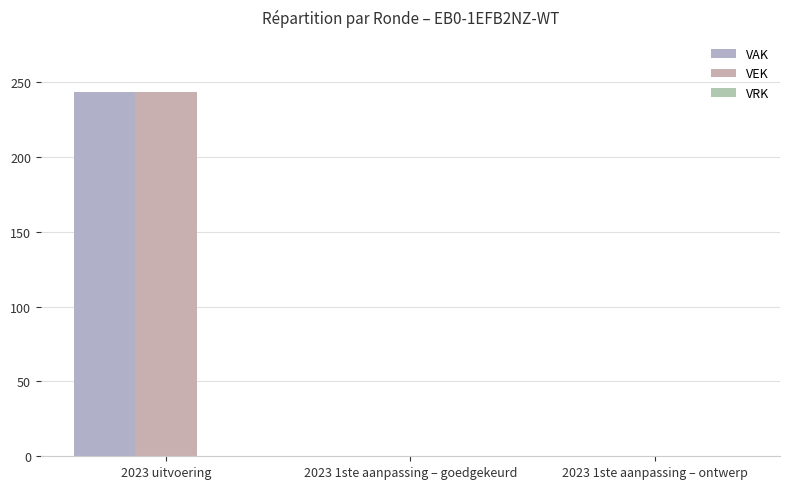

How many distinct data groups are displayed?

2